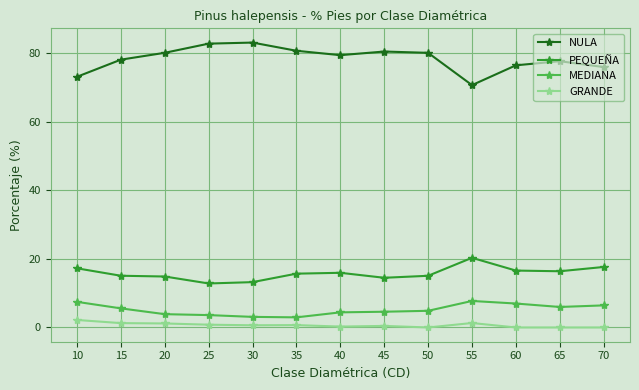

Rank the series at 15 from lowest to highest value.

GRANDE, MEDIANA, PEQUEÑA, NULA